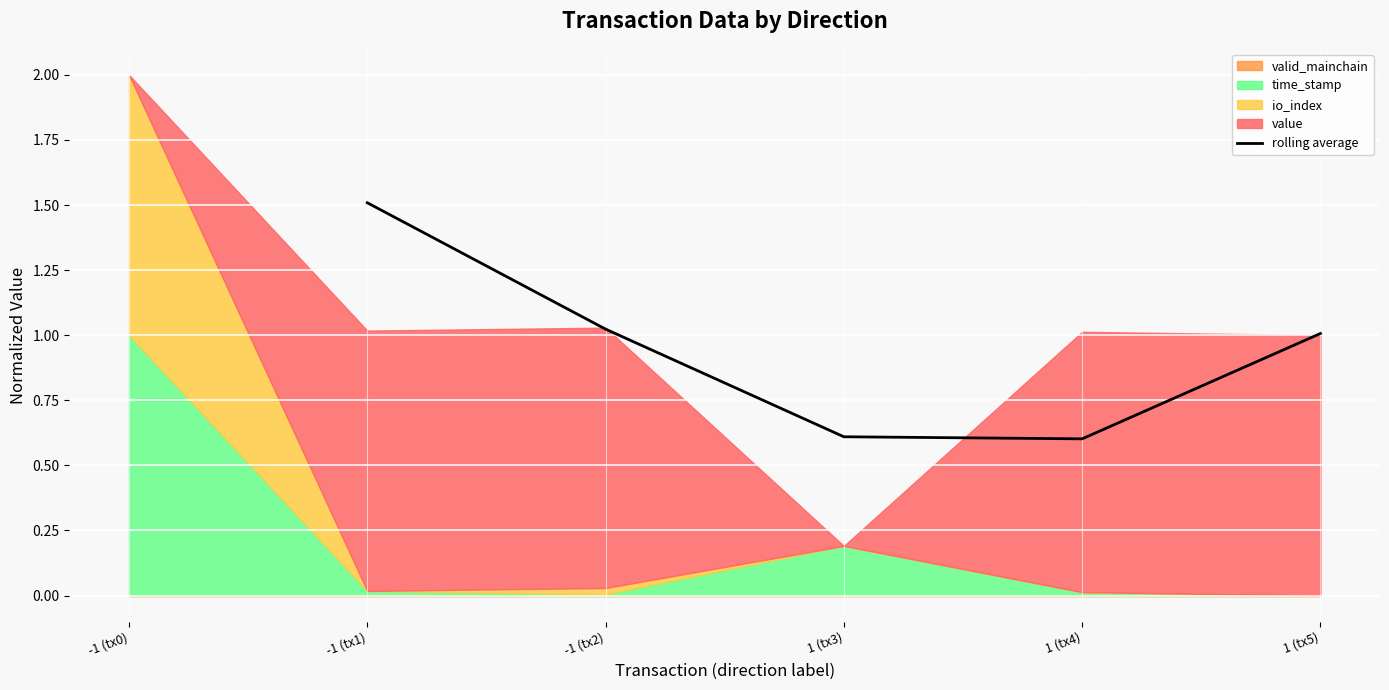

What is the minimum value shown in the chart?

0.6